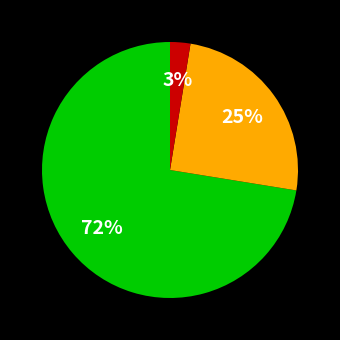

Does any single category account for the majority?

Yes